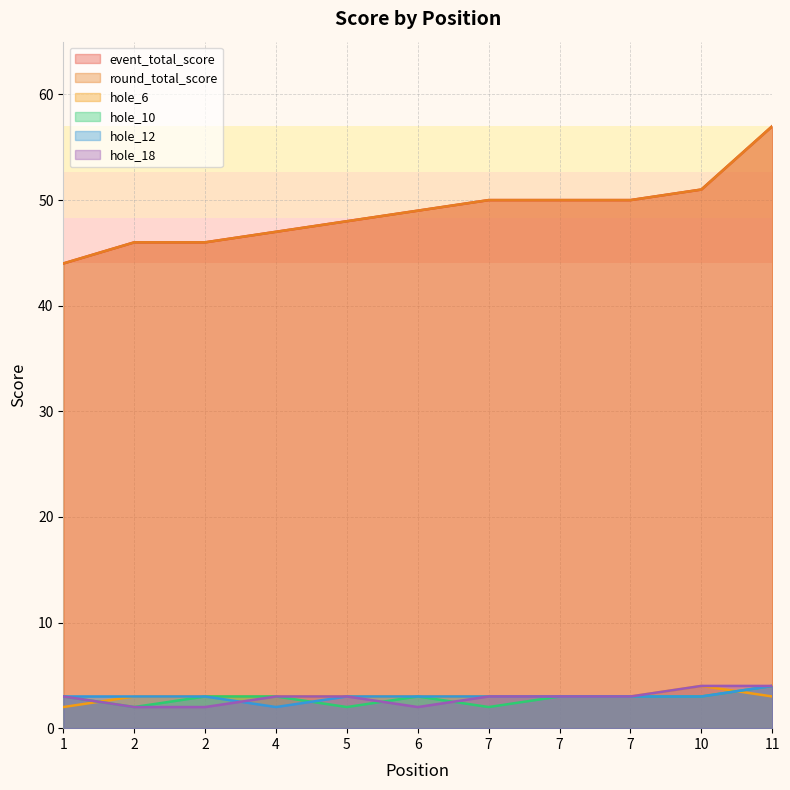

Does the chart display data point markers on the line(s)?

No